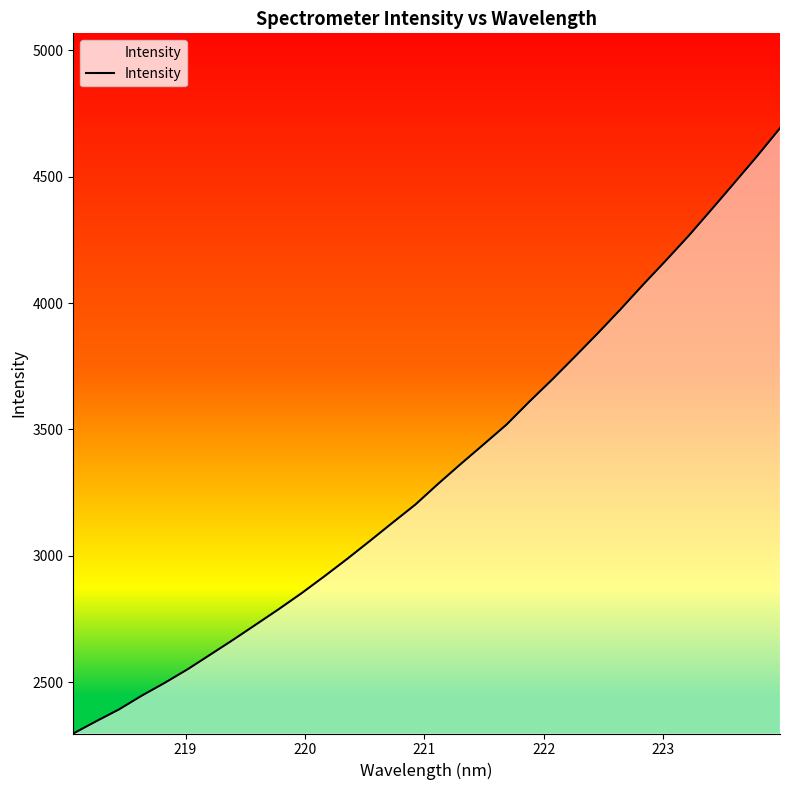

What is the greatest value displayed?

4692.2